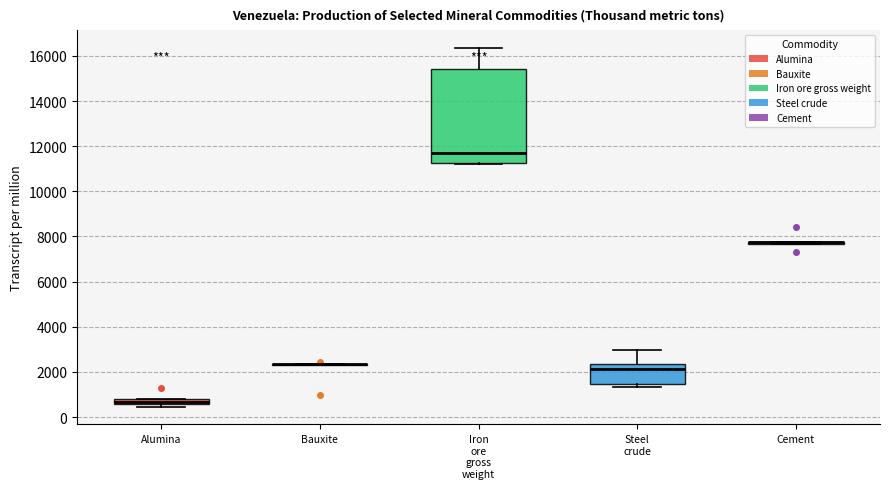

Comparing the boxes themselves (not the whiskers), which one is the tallest?

Iron ore gross weight